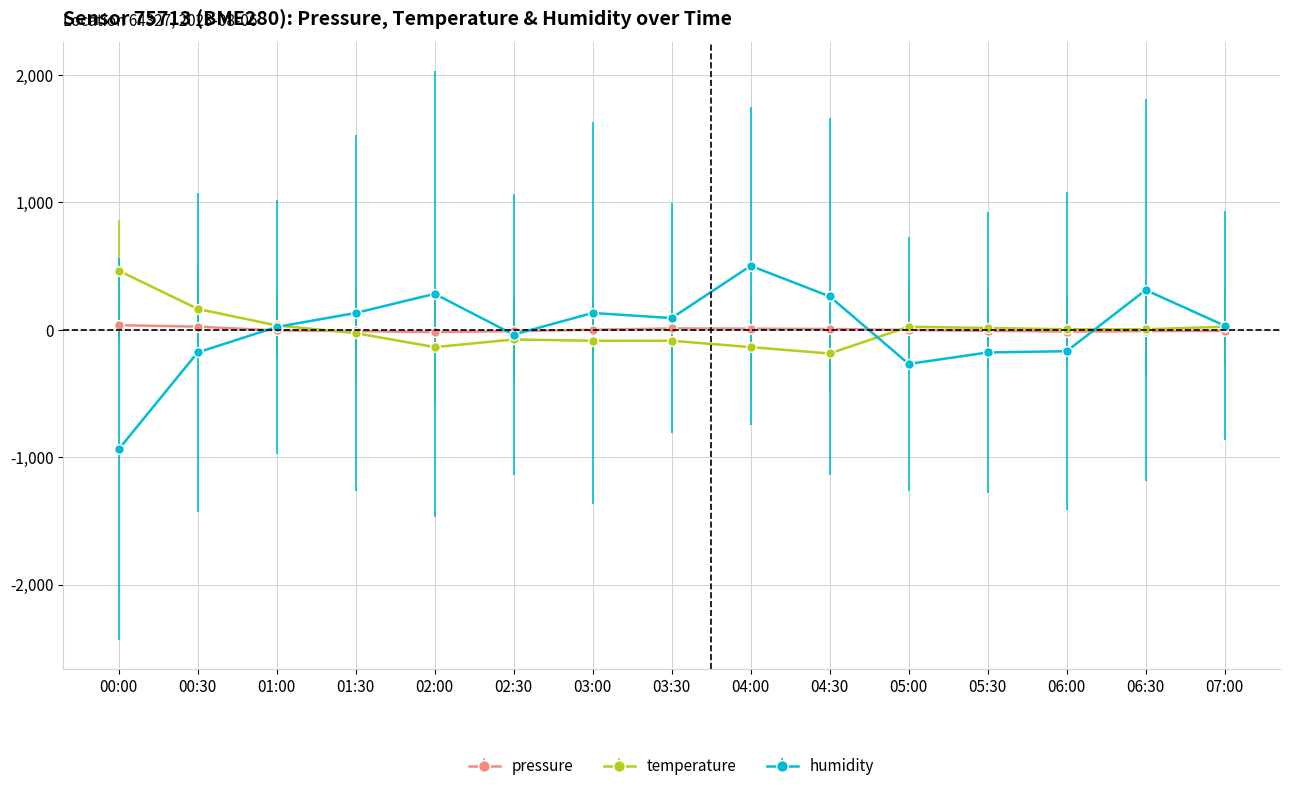

How many data points does each series have?

15